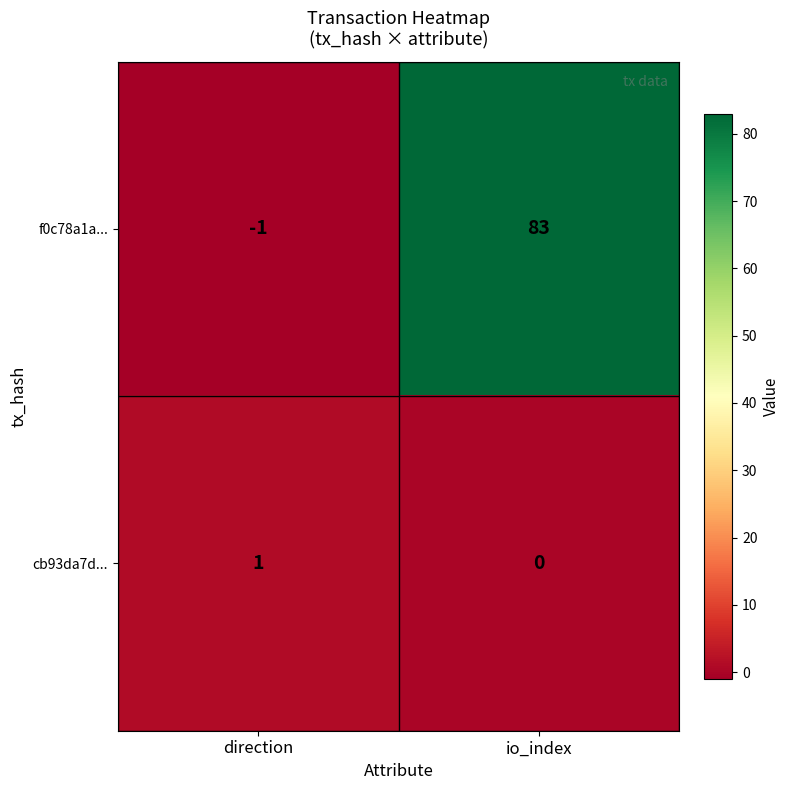

Which series has the largest range (max minus min)?

f0c78a1a...